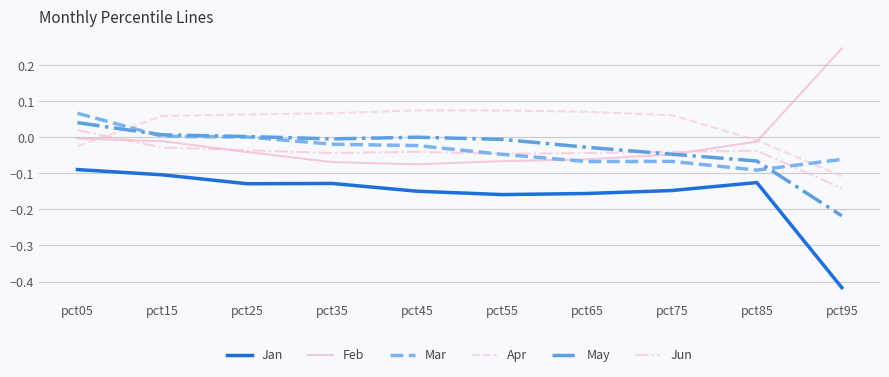

Which series ends up on top after the final intersection of Apr and May?

Apr